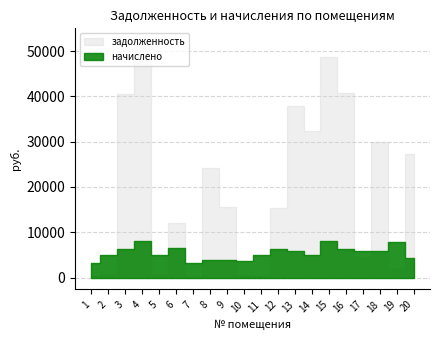

What is the difference between the maximum and minimum values in the задолженность series?

52400.7